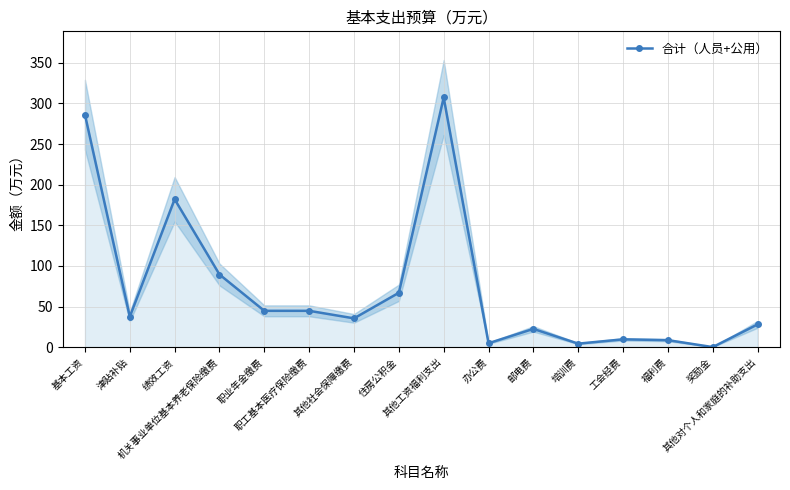

The chart shows a value of 35.4 at 其他社会保障缴费. True or false?

True